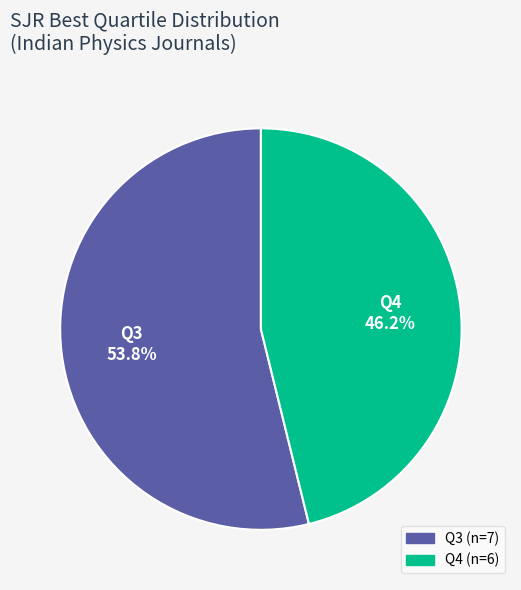

Is there a majority slice in this chart?

Yes